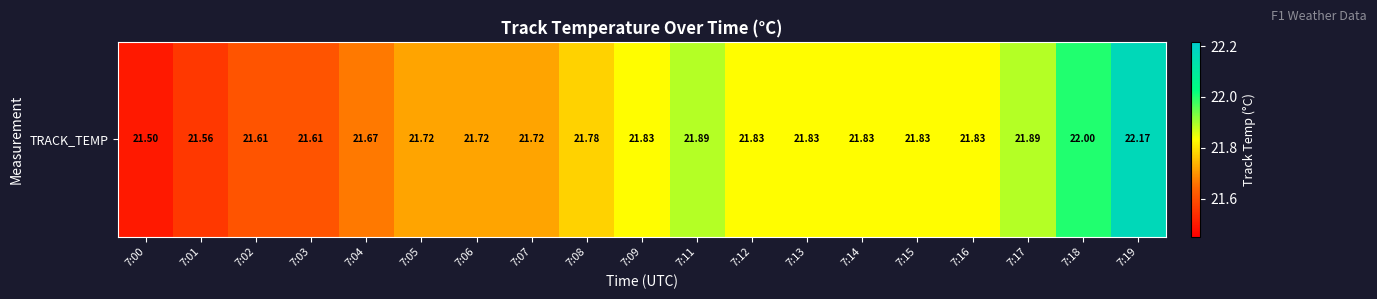

Reading left to right, what are all the values shown in this chart?

7:00=21.5	7:01=21.6	7:02=21.6	7:03=21.6	7:04=21.7	7:05=21.7	7:06=21.7	7:07=21.7	7:08=21.8	7:09=21.8	7:11=21.9	7:12=21.8	7:13=21.8	7:14=21.8	7:15=21.8	7:16=21.8	7:17=21.9	7:18=22.0	7:19=22.2